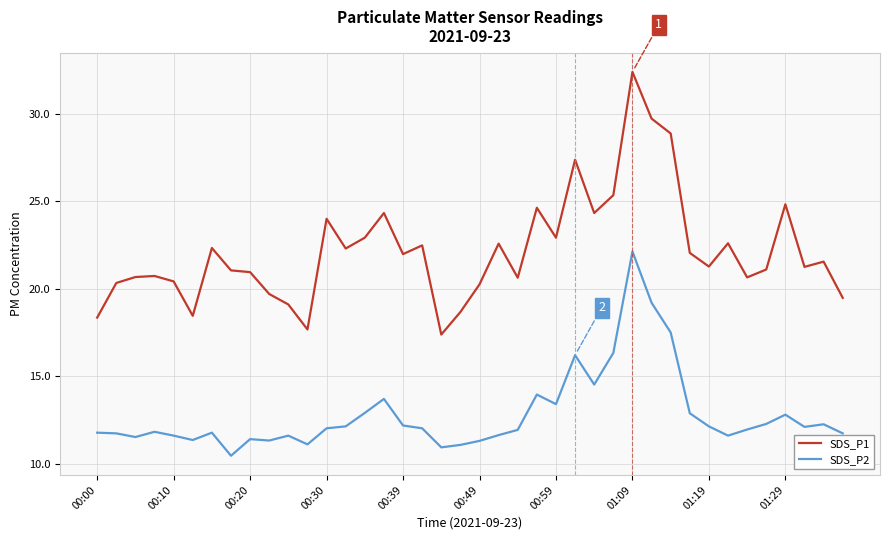

True or false: SDS_P1 and SDS_P2 cross at least once.

False